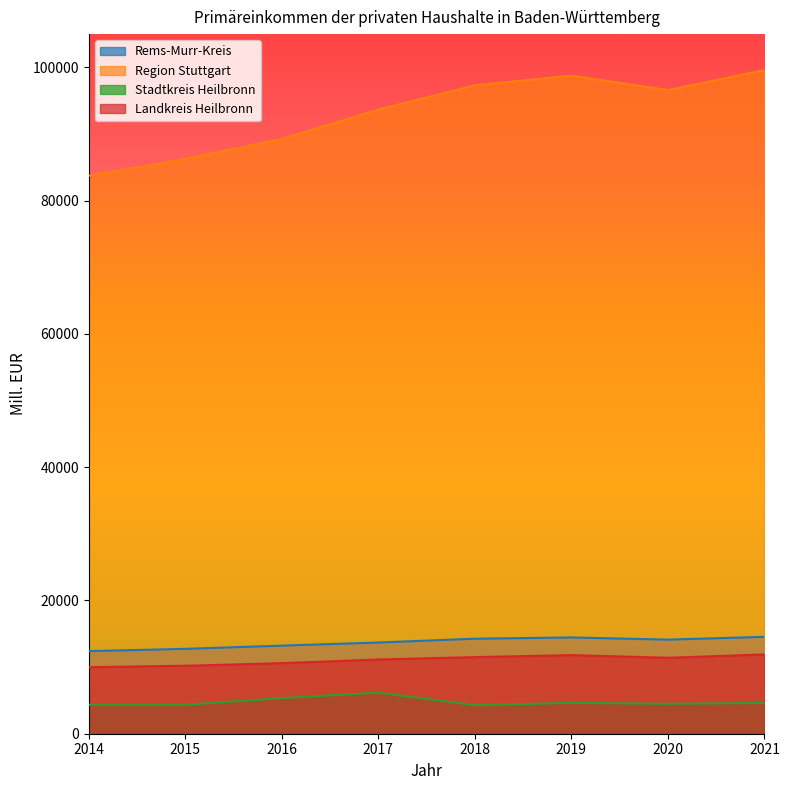

The value of Rems-Murr-Kreis (Mill. EUR) at 2014 is 12396.9. True or false?

True